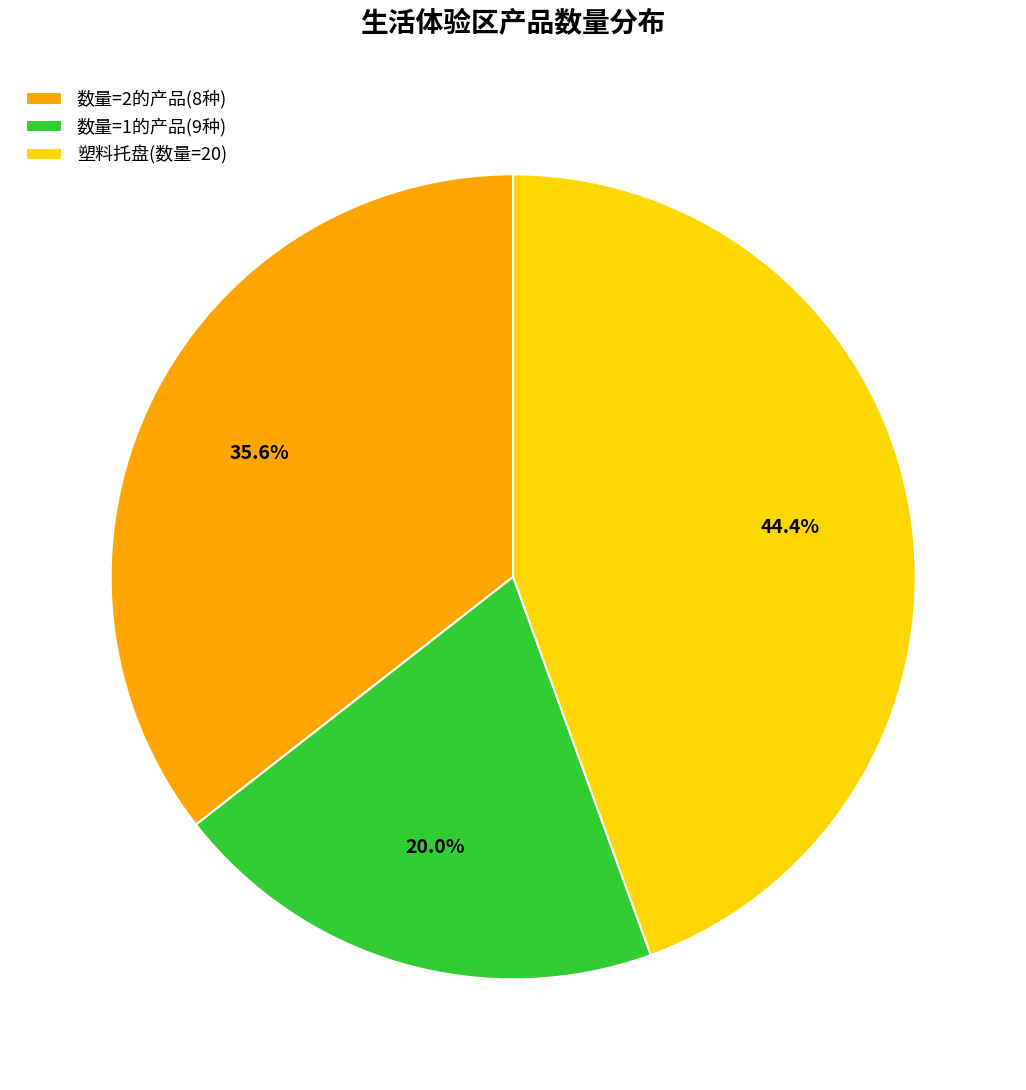

What percentage is NOT represented by 数量=2的产品(8种)?

64.4%